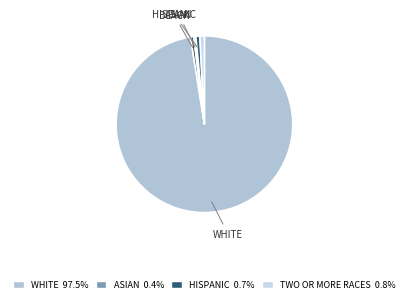

Count the number of slices in the pie.

5